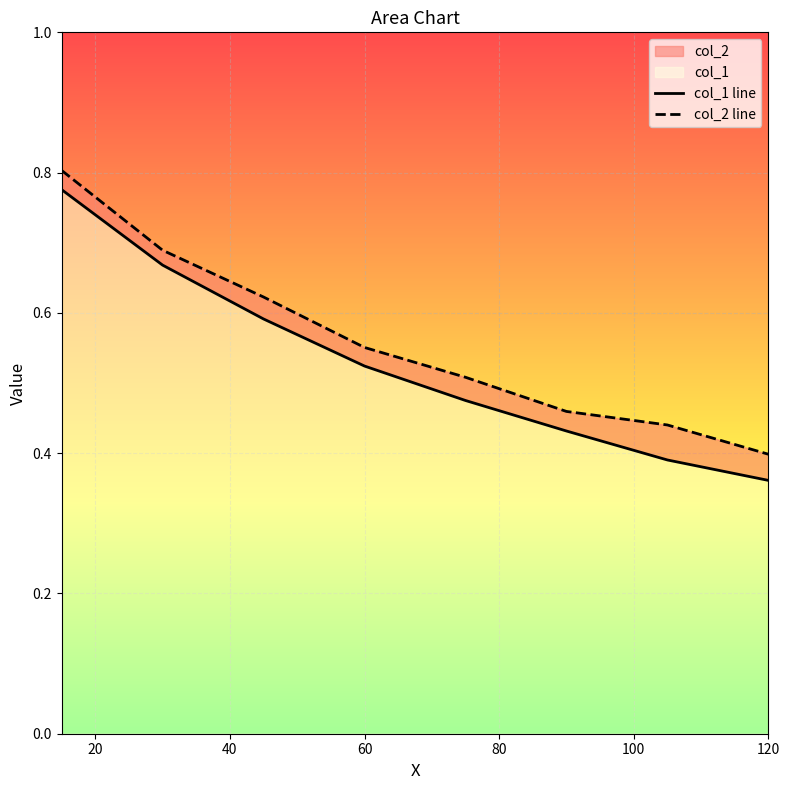

Reading left to right, list all the values displayed in this chart.

col_1 line: 0.8	0.7	0.6	0.5	0.5	0.4	0.4	0.4
col_2 line: 0.8	0.7	0.6	0.6	0.5	0.5	0.4	0.4